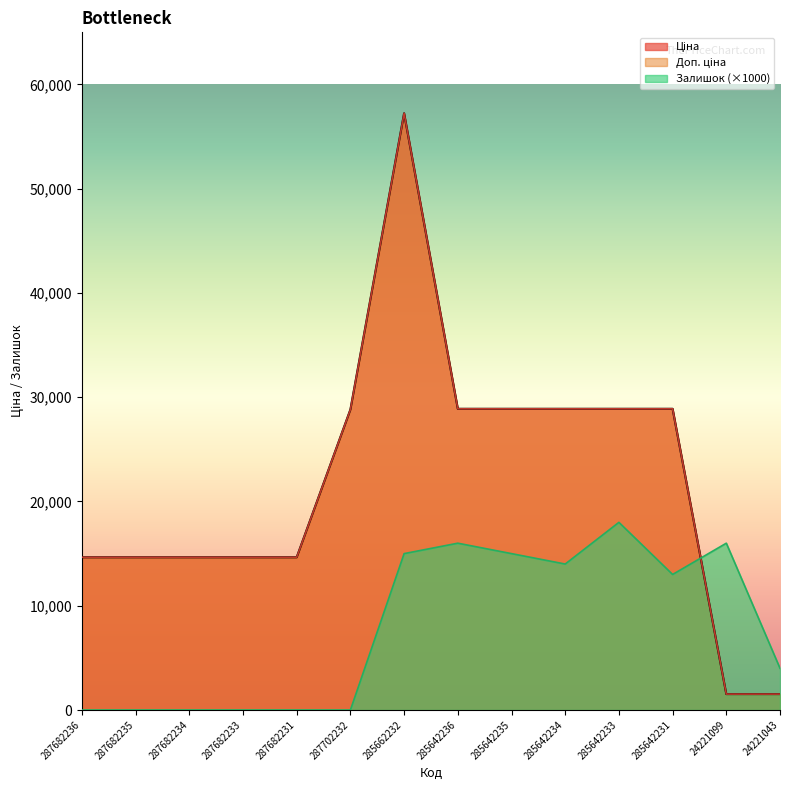

How many lines are shown in the chart?

3